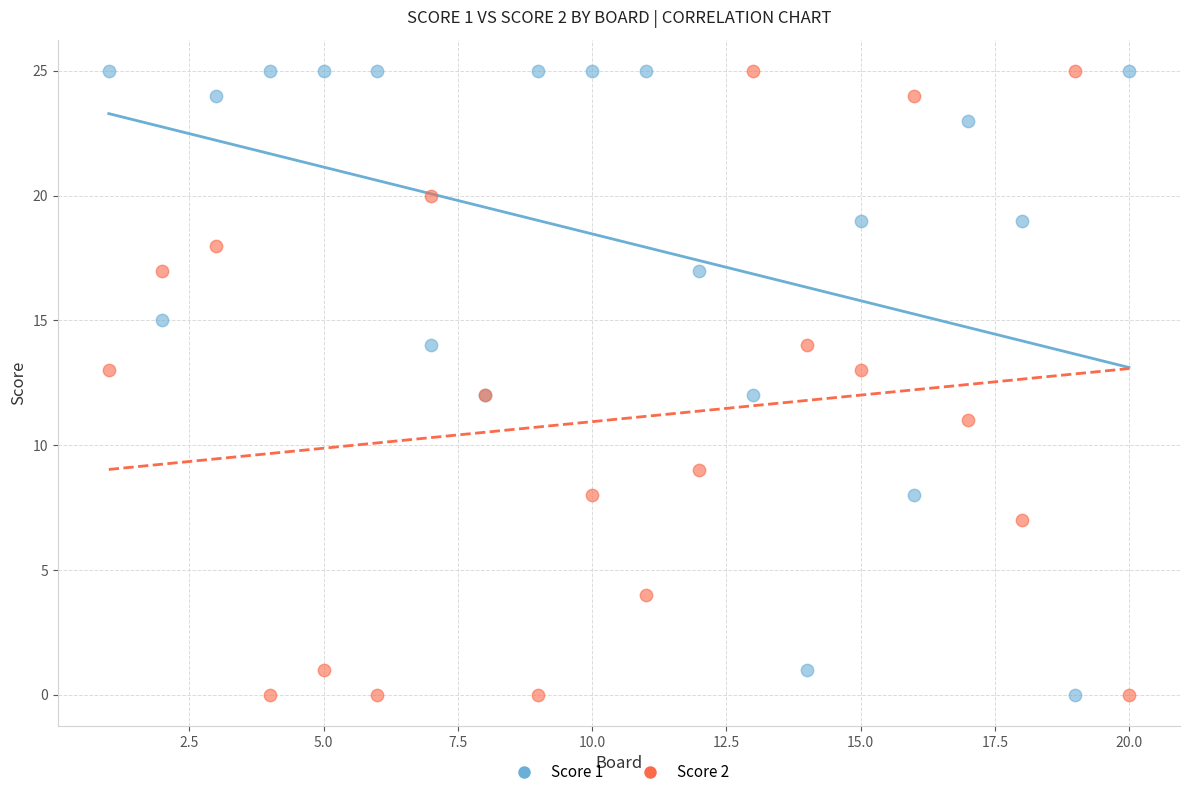

What is the X range (max minus min) for the scatter plot?

19